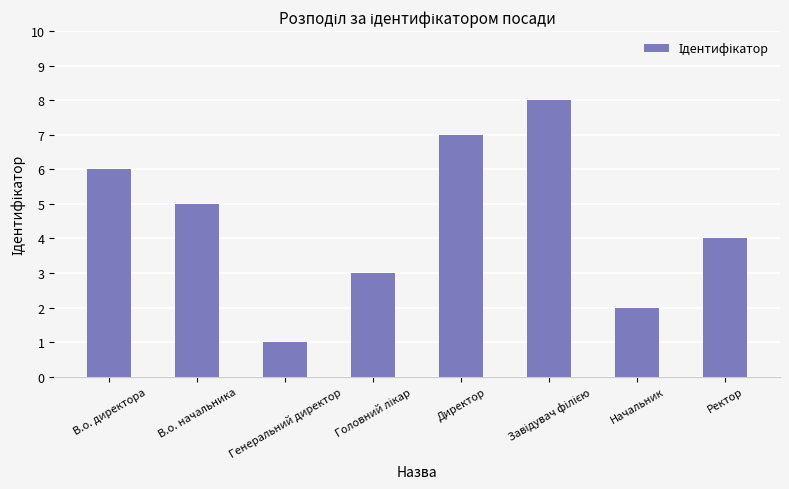

The chart shows a value of 7 at В.о. начальника. True or false?

False